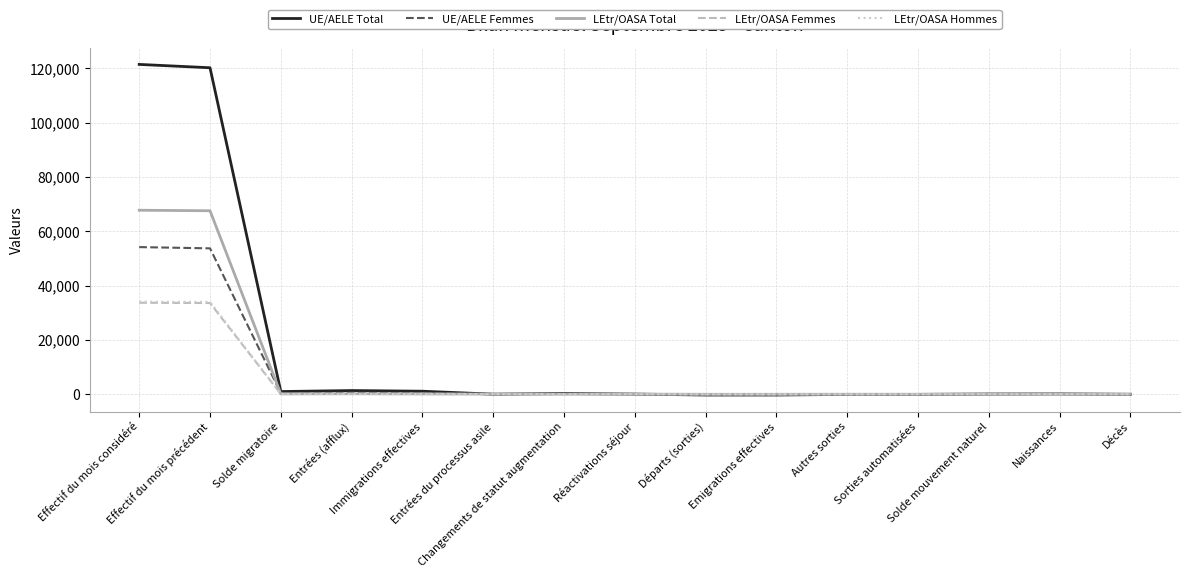

Which series has the widest spread of values?

UE/AELE Total